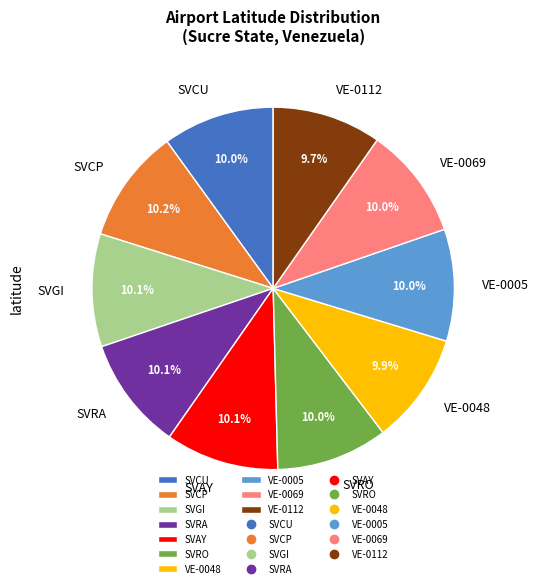

How many slices are in this pie chart?

10